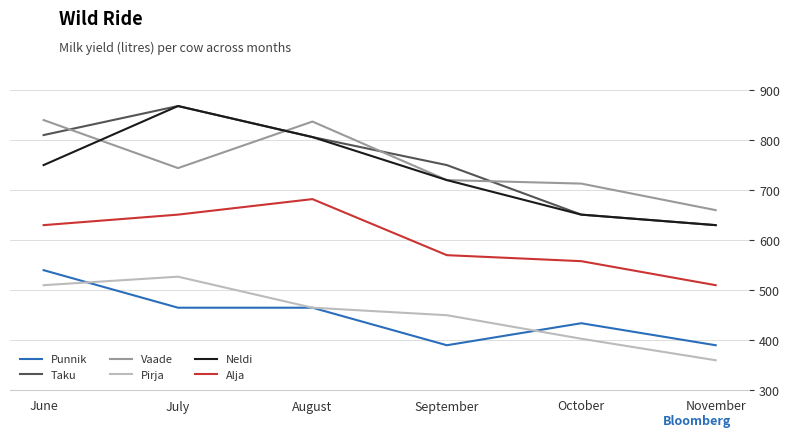

What is the lowest value of the Vaade series?

660